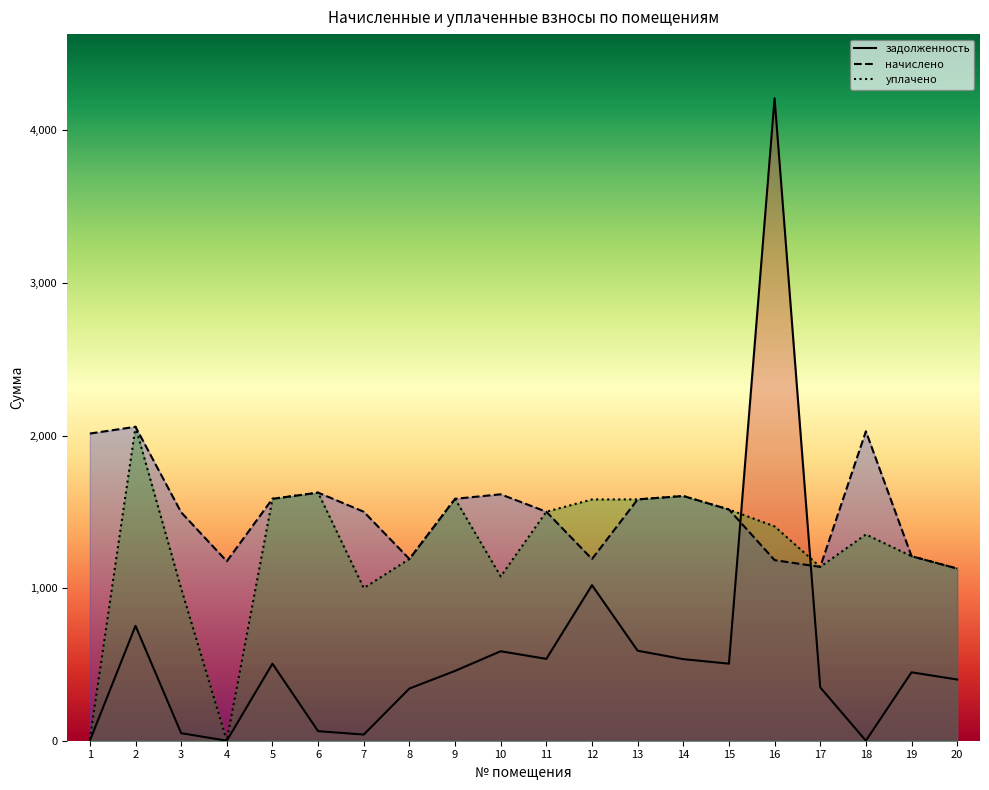

How many lines are shown in the chart?

3